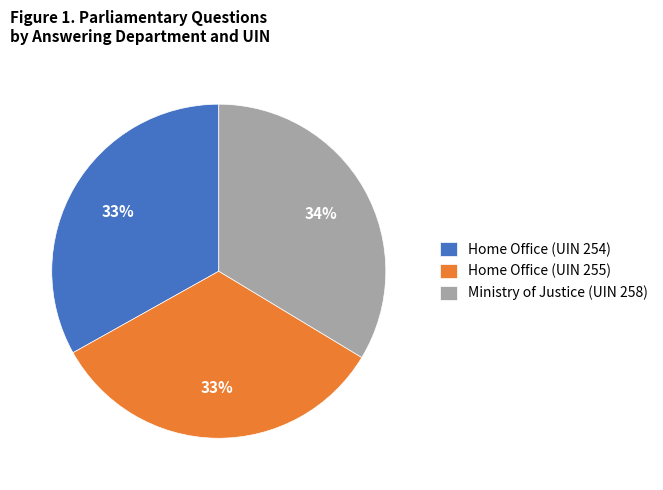

Which has a higher value, Ministry of Justice (UIN 258) or Home Office (UIN 254)?

Ministry of Justice (UIN 258)